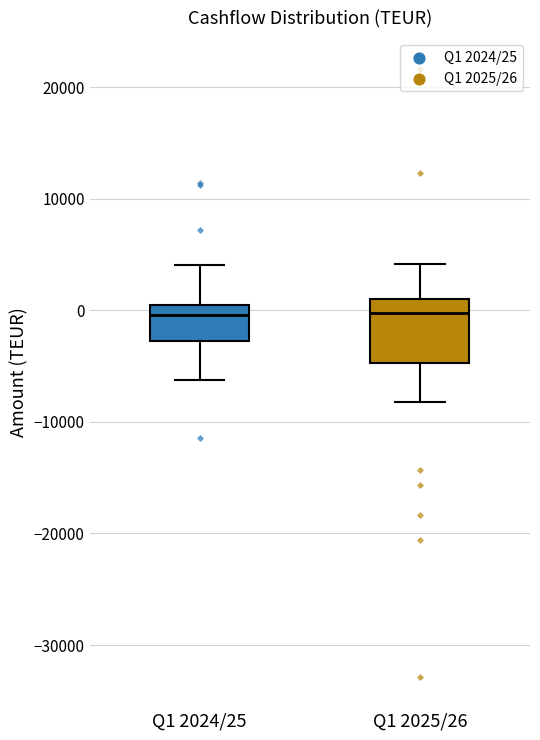

Reading left to right, transcribe this box plot: for each box, give where its median line is, the range the box spans, and where its two whiskers end, as read against the y-axis. The values are not printed on the chart, so give them approximately, as read against the axis.

Q1 2024/25: median 0 (just below the box's upper edge), box -3000 to 0, whiskers -6000 to 4000
Q1 2025/26: median 0, box -5000 to 1000, whiskers -8000 to 4000